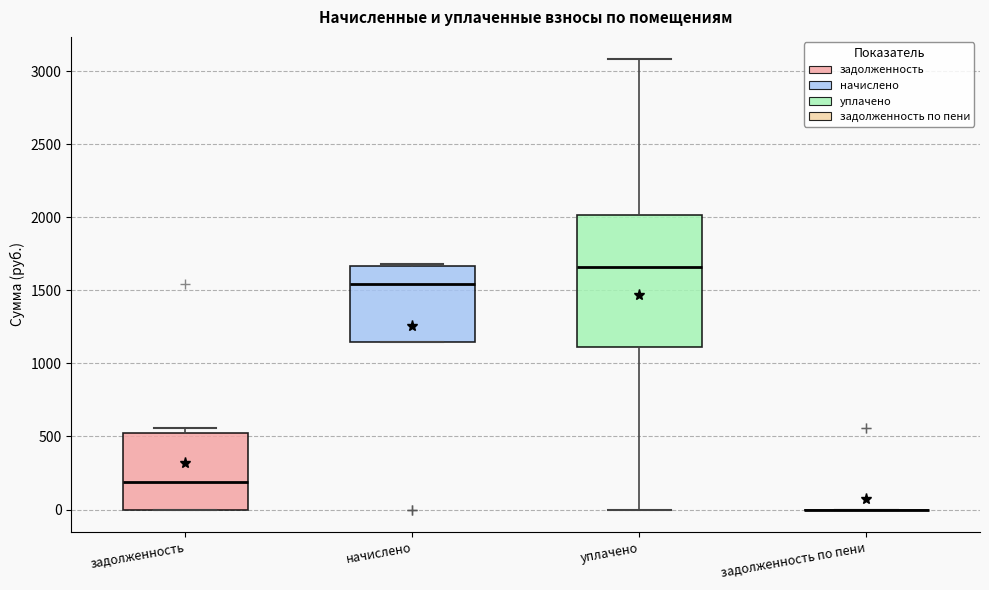

Where does the lower whisker of the box for уплачено end on the y-axis? The values are not printed on the chart, so give them approximately, as read against the axis.

0